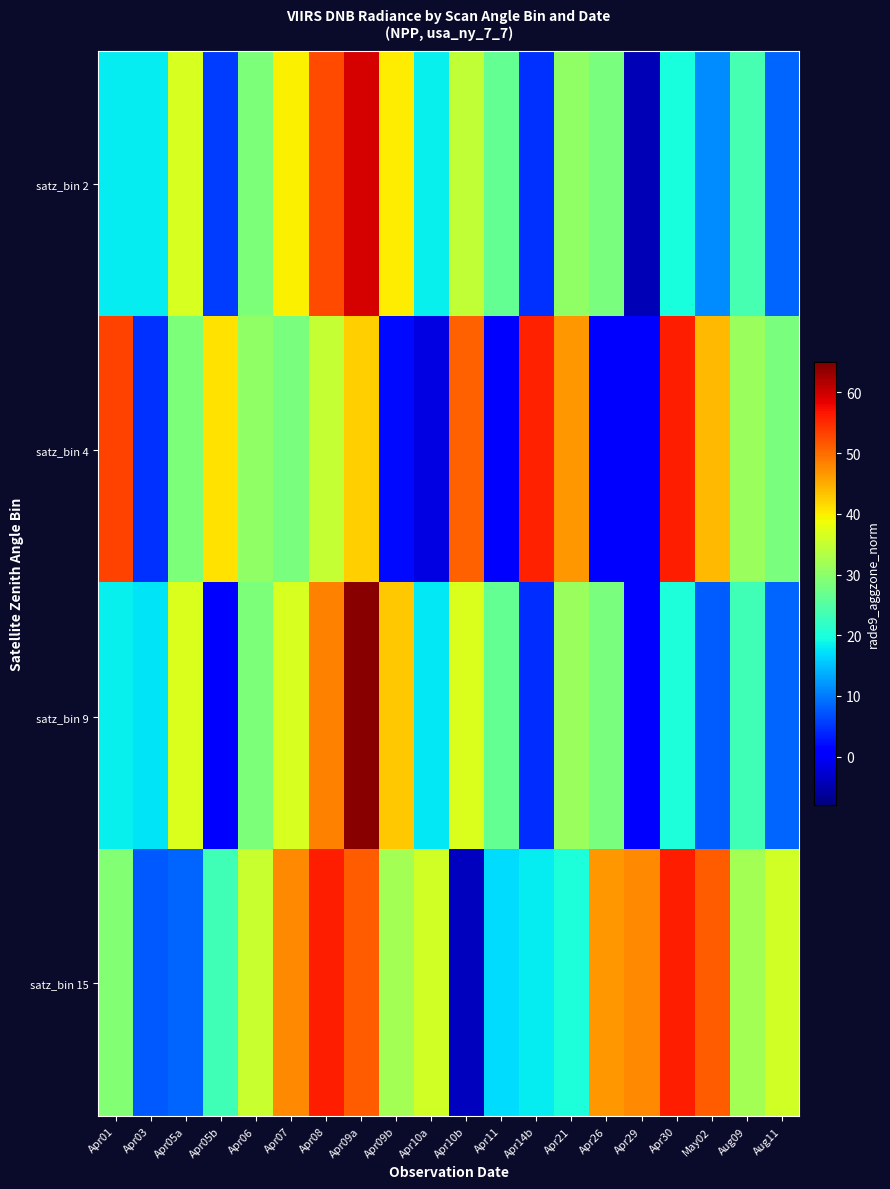

List the series in order of their peak value, lowest first.

satz_bin 4, satz_bin 15, satz_bin 2, satz_bin 9